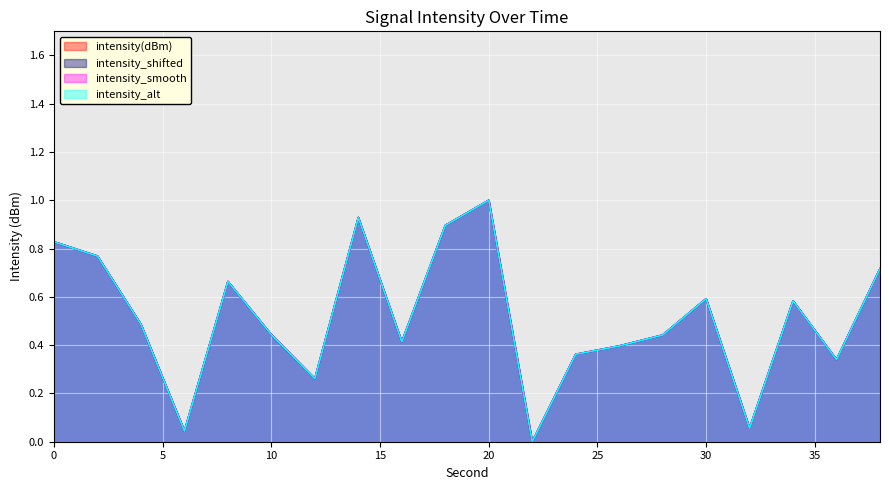

Count the number of data series in this chart.

4